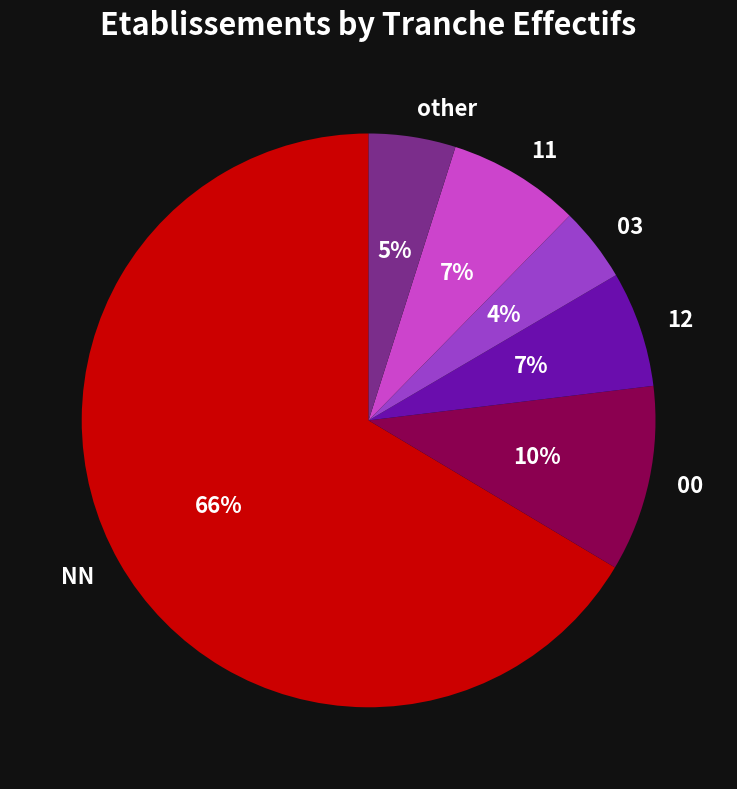

Is it true that 03 is 16% of the pie?

False